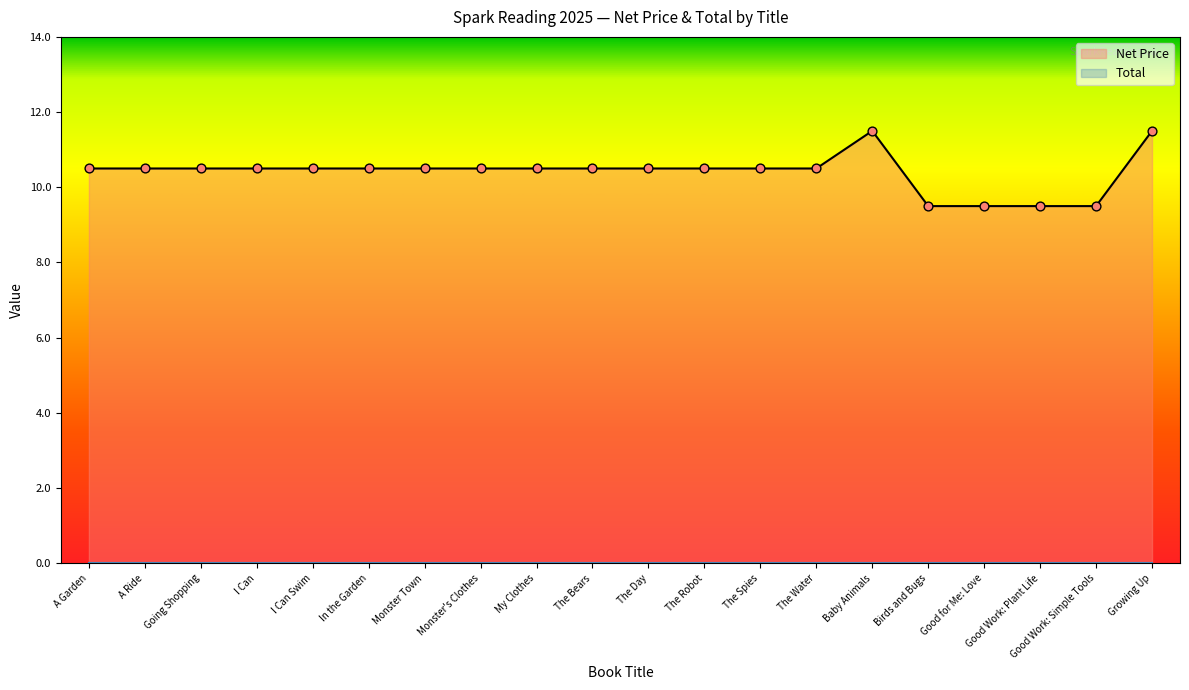

What is the ratio of the value at Monster Town to the value at I Can?

1.0